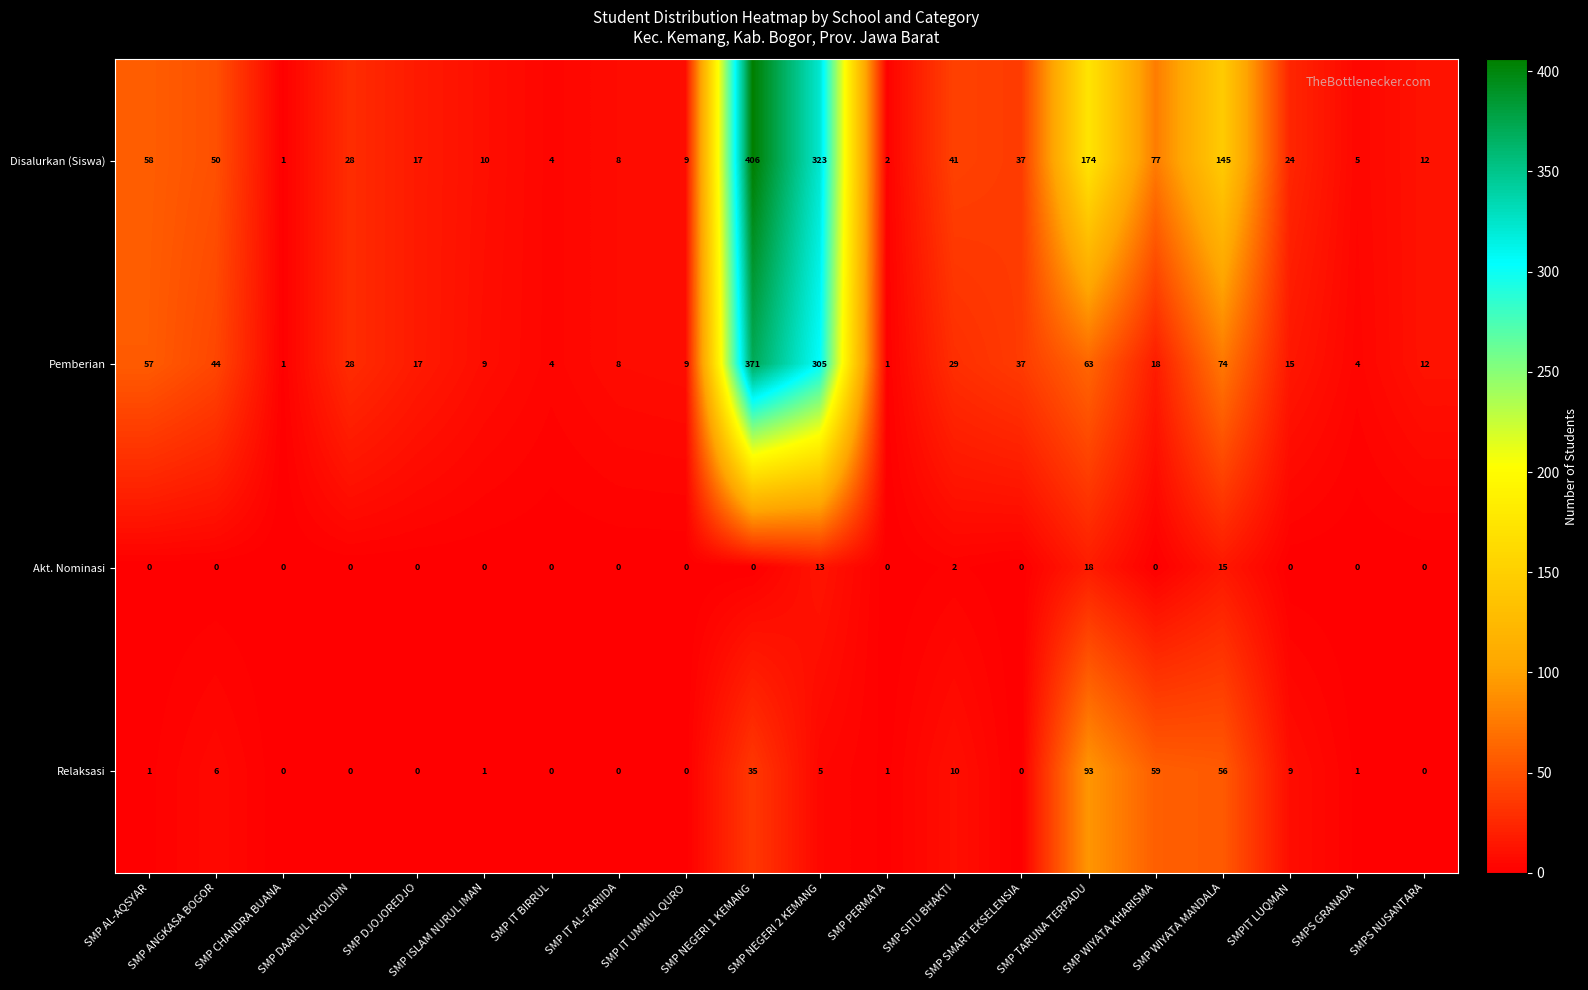

Which series changed the most between SMP AL-AQSYAR and SMP NEGERI 1 KEMANG?

Disalurkan (Siswa)